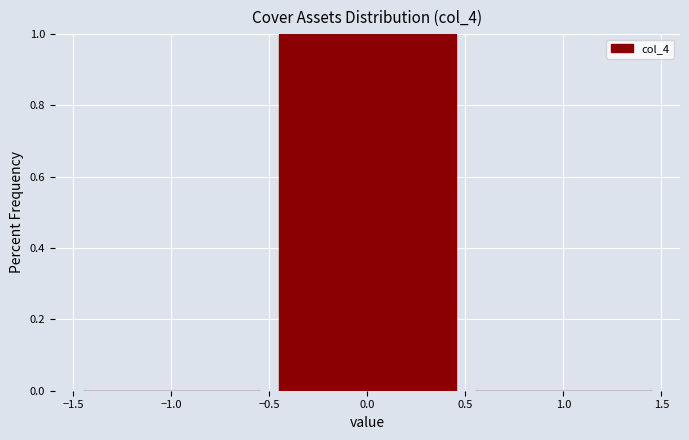

Reading left to right, transcribe this chart: for each bar, give the range it covers on the x-axis and its height. The values are not printed on the chart, so give them approximately, as read against the axis.

-1.5 to -0.5: 0
-0.5 to 0.5: 1
0.5 to 1.5: 0